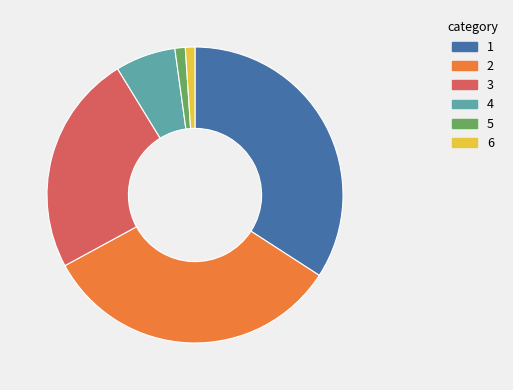

Is there any slice that represents more than half of the pie?

No